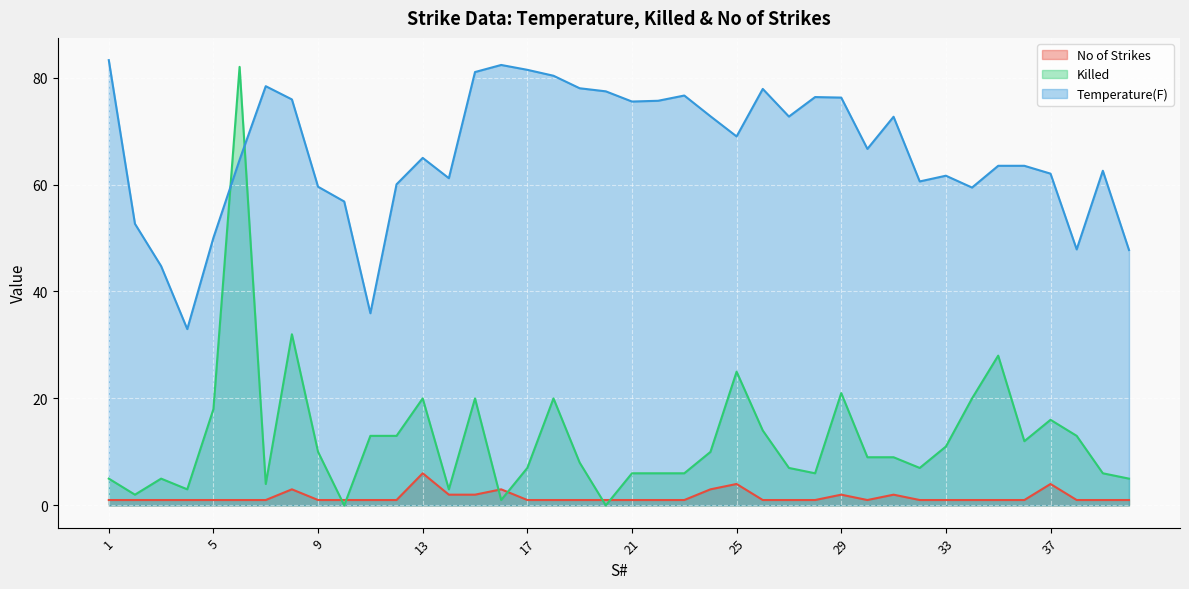

True or false: Temperature(F) and Killed cross at least once.

True